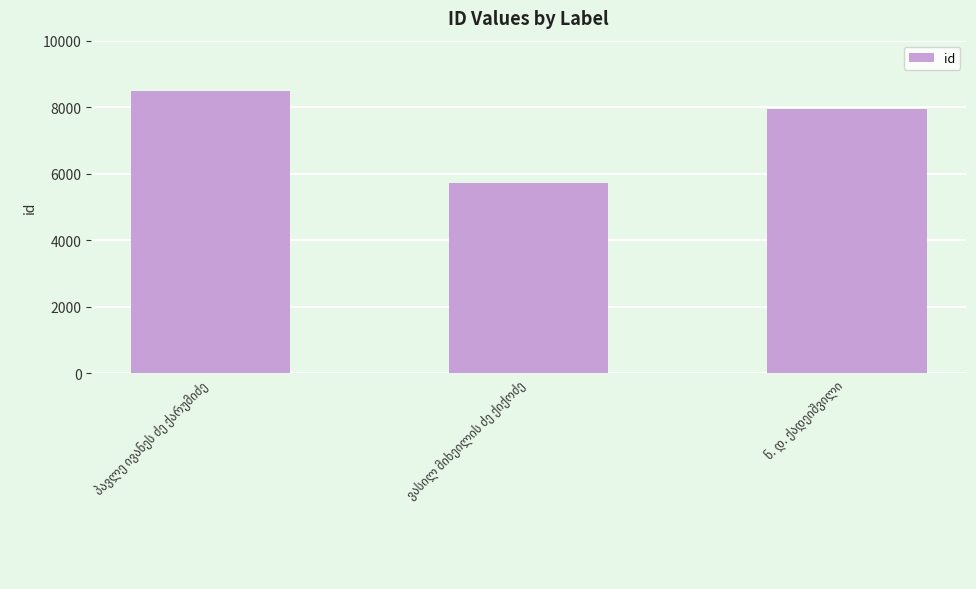

What is the sum of all values?

22144